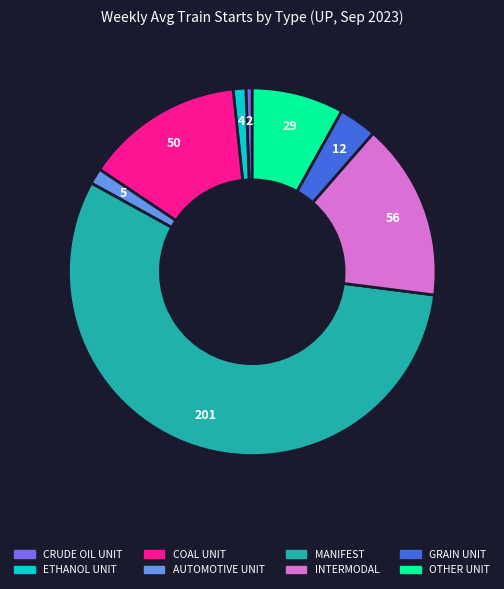

What is the ratio of the value at COAL UNIT to the value at INTERMODAL?

0.9